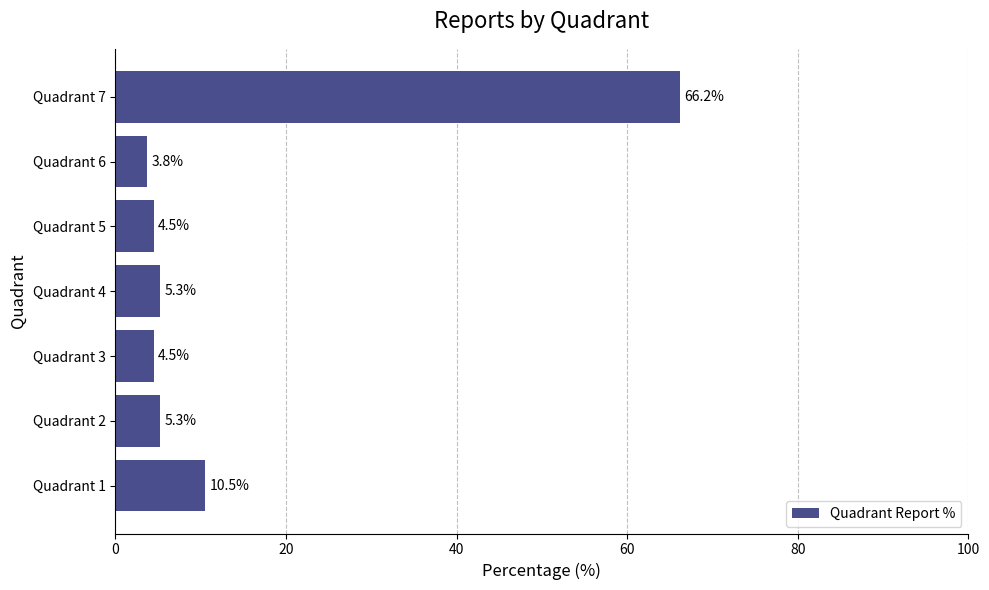

Between Quadrant 7 and Quadrant 1, which is larger?

Quadrant 7